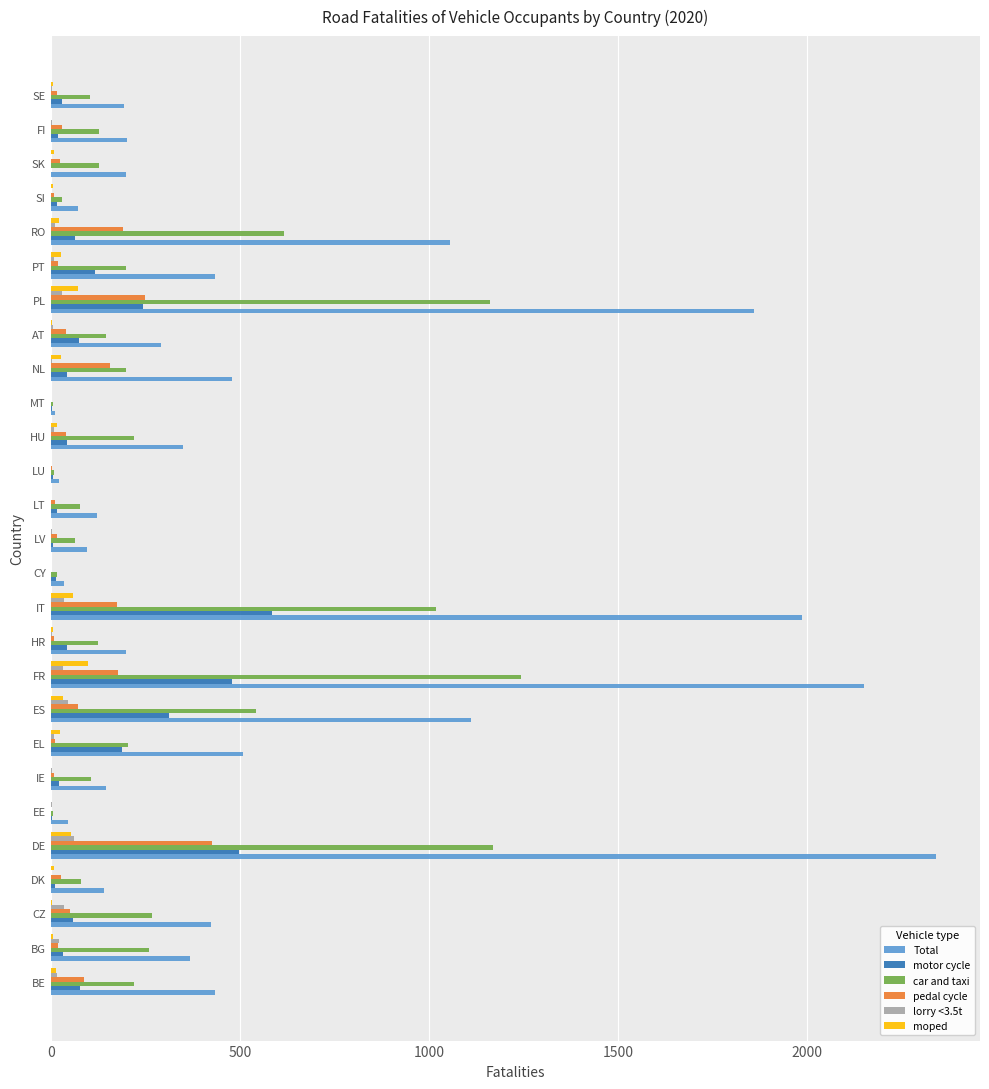

What is the highest value of the motor cycle series?

586